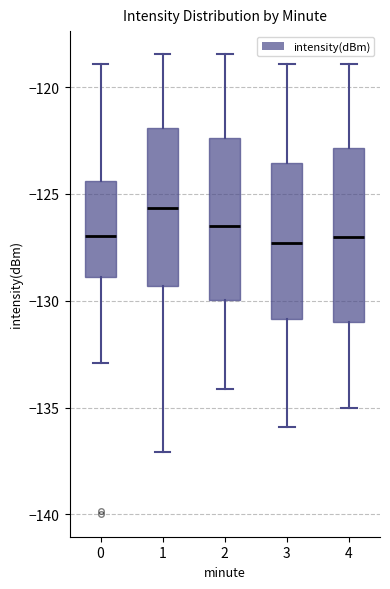

Which box has the highest median line?

1